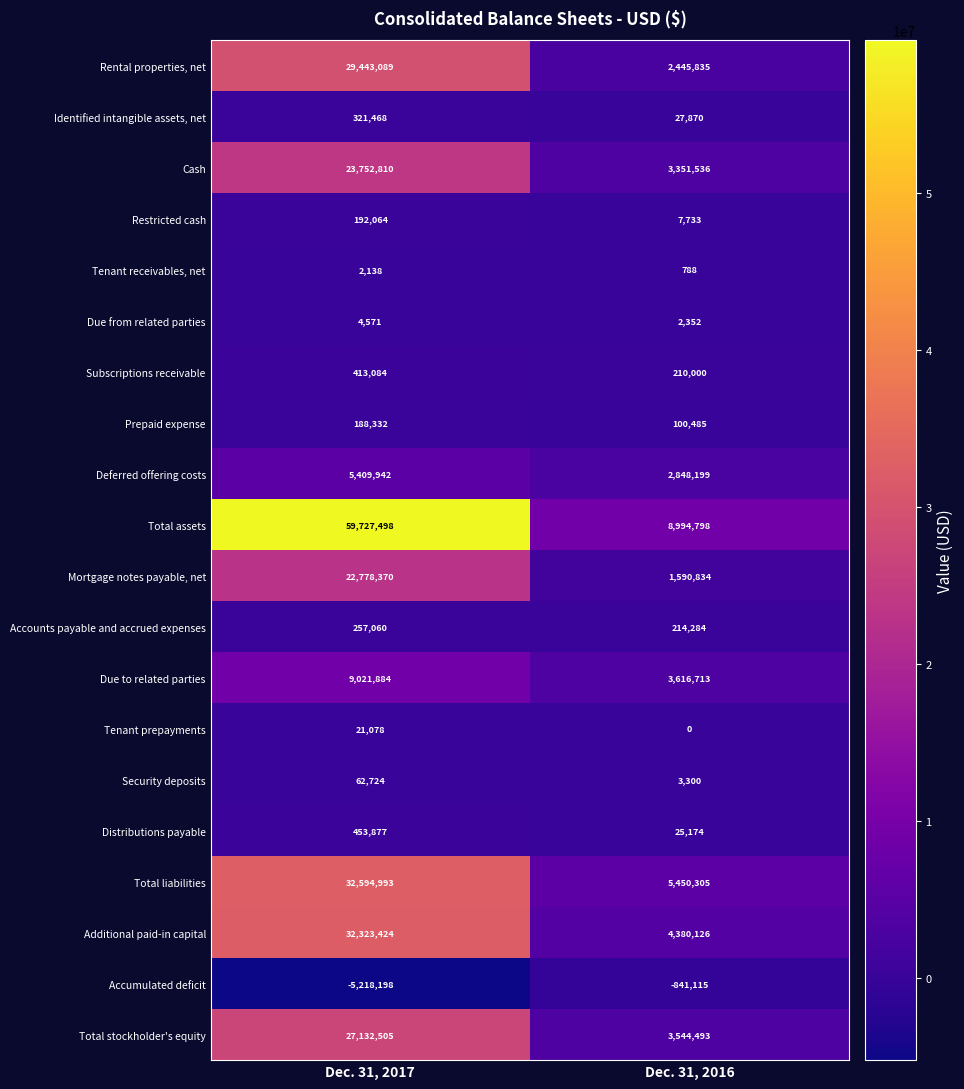

True or false: Additional paid-in capital has a value of 32323424 at Dec. 31, 2017.

True